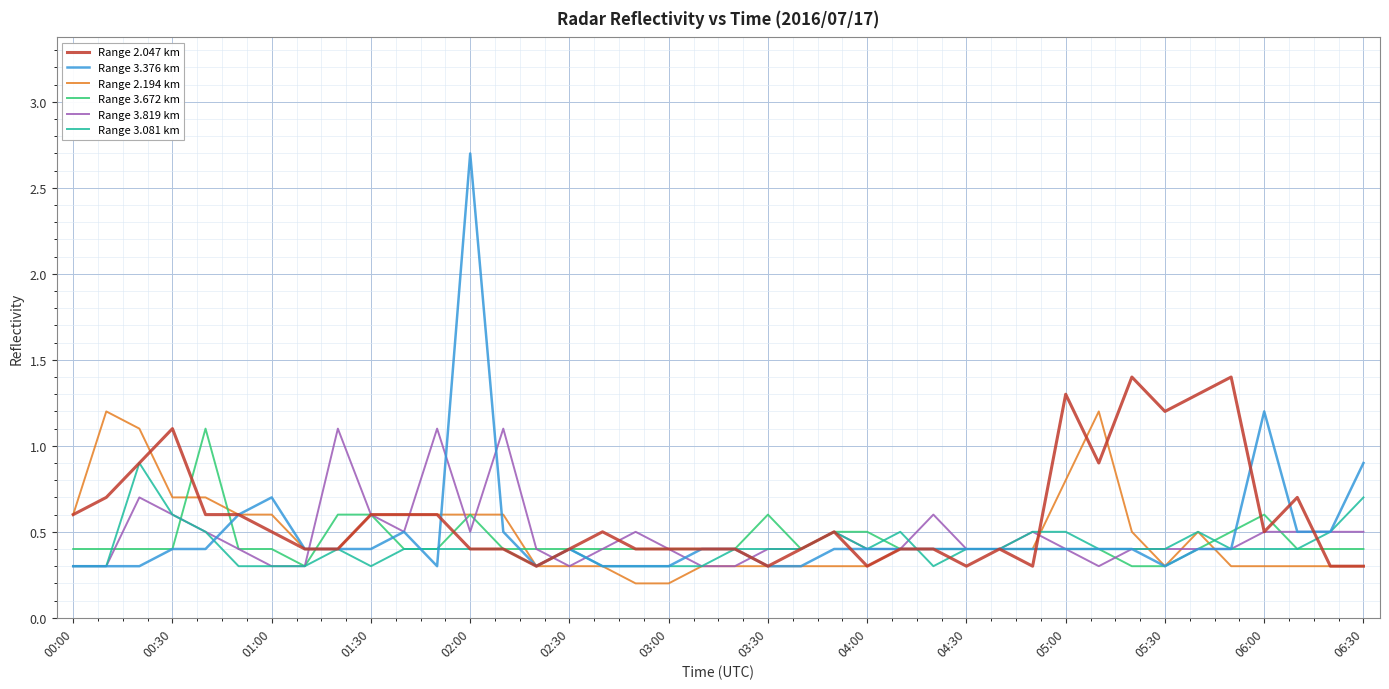

What is the greatest value displayed?

2.7